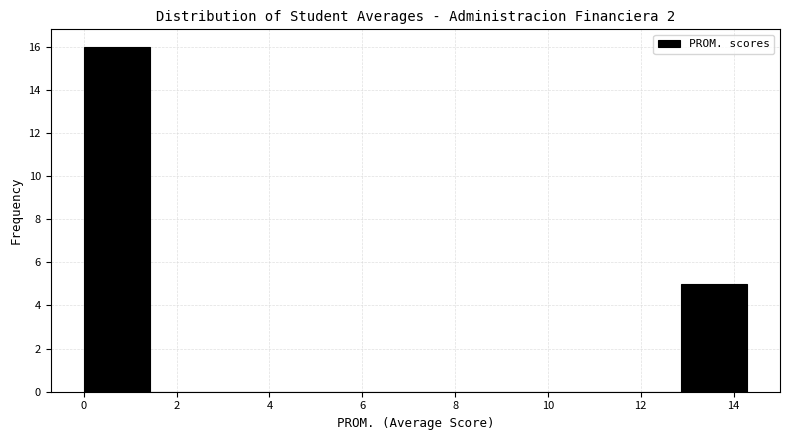

Reading left to right, list every bar in this chart as the range it spans on the x-axis followed by its height. Neither the bar edges nor the heights are printed on the chart, so give them approximately, as read against the axes.

0.0 to 1.4: 16
1.4 to 2.8: 0
2.8 to 4.2: 0
4.2 to 5.8: 0
5.8 to 7.2: 0
7.2 to 8.6: 0
8.6 to 10.0: 0
10.0 to 11.4: 0
11.4 to 12.8: 0
12.8 to 14.2: 5